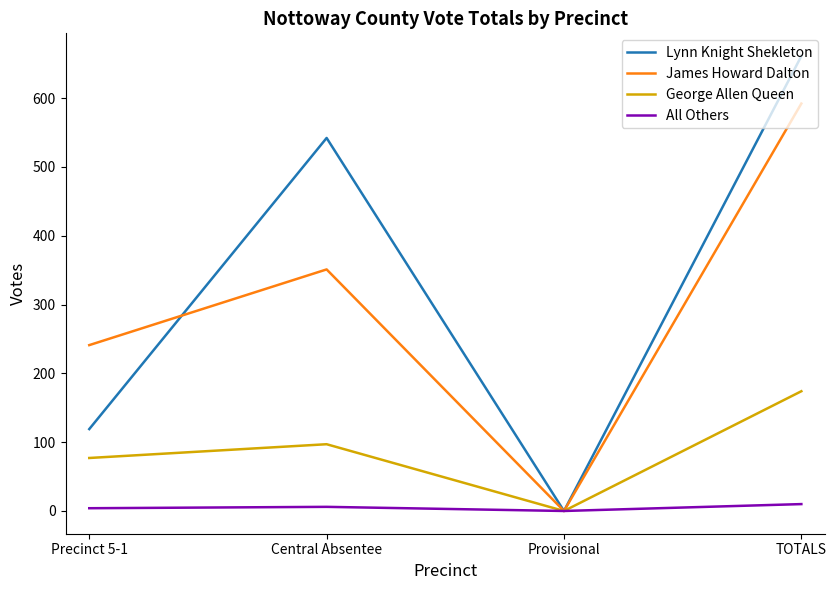

Does the chart display data point markers on the line(s)?

No